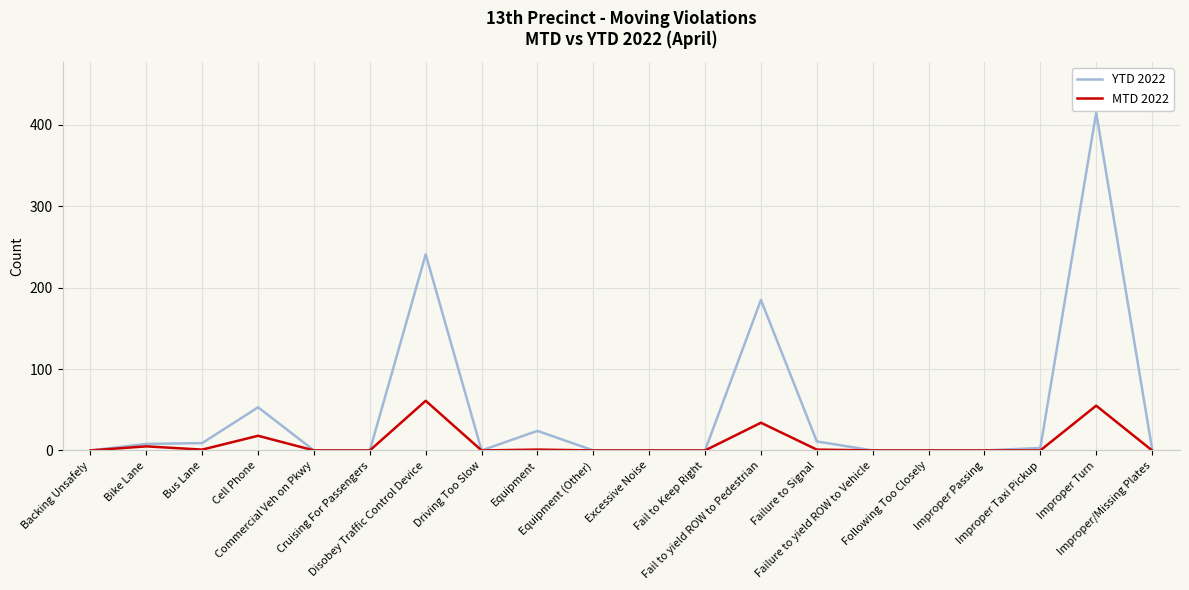

At how many categories does at least one series exceed 101?

3